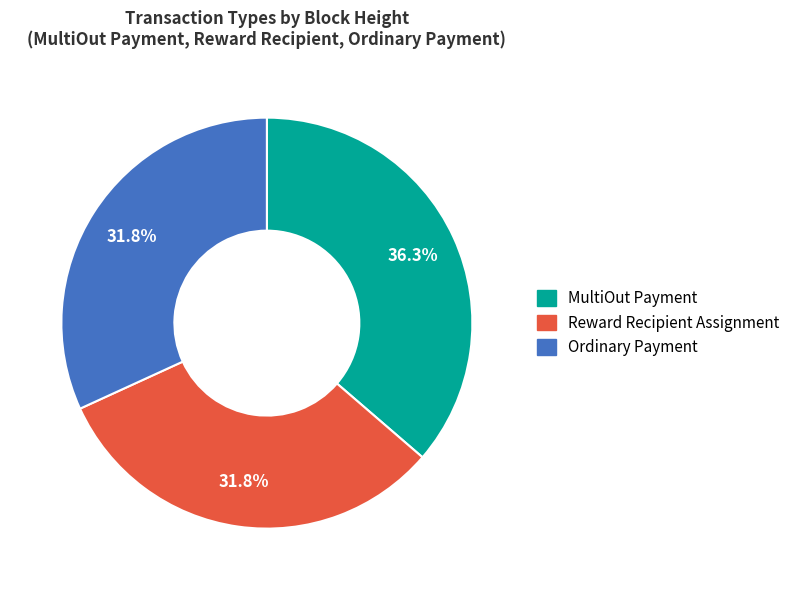

Does Ordinary Payment account for over 50% of the chart?

No